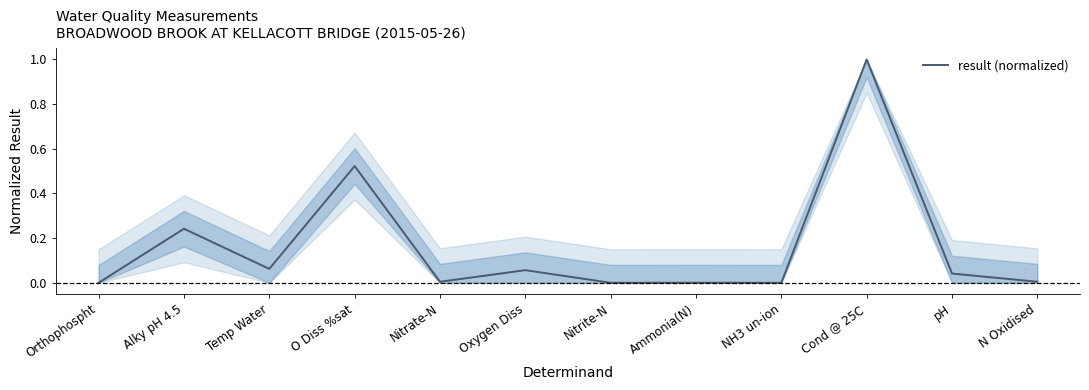

The value at Cond @ 25C is 1.0. True or false?

True